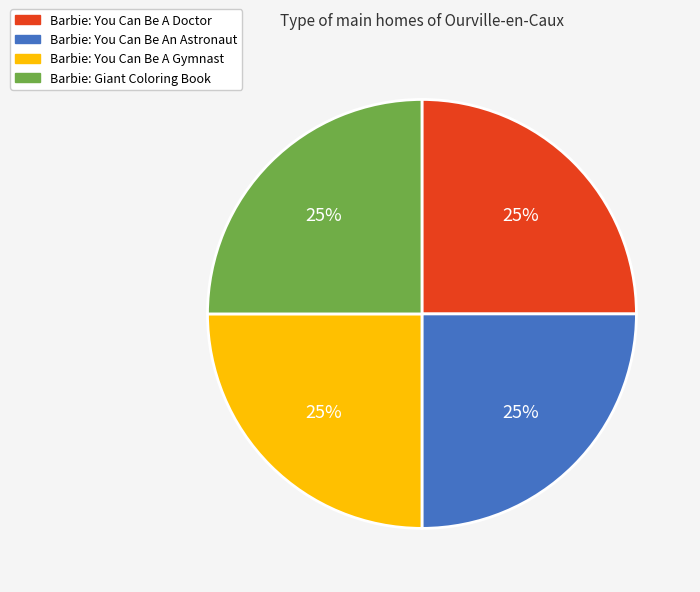

Does any single category account for the majority?

No